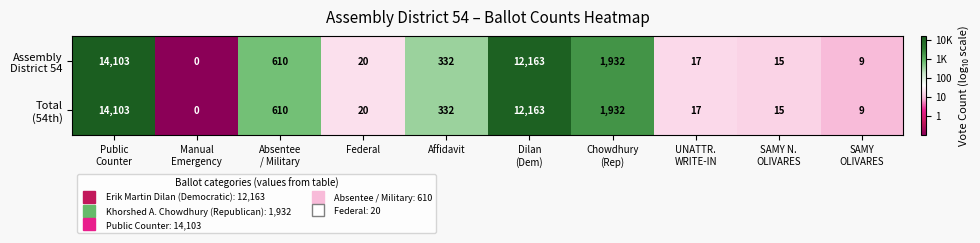

At which category is the sum across all series the highest?

Public
Counter